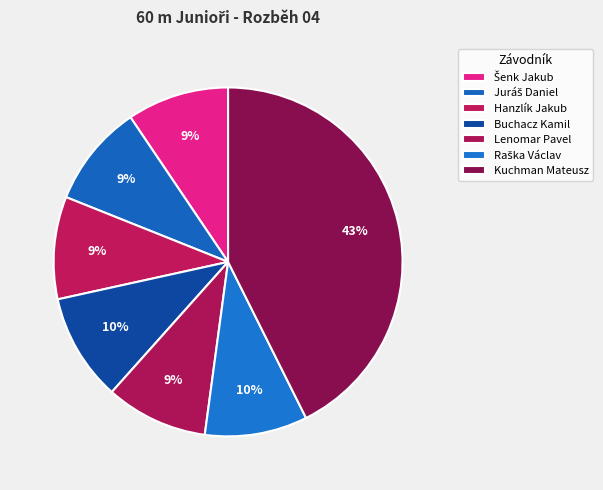

To the nearest percent, what portion does Kuchman Mateusz represent?

43%